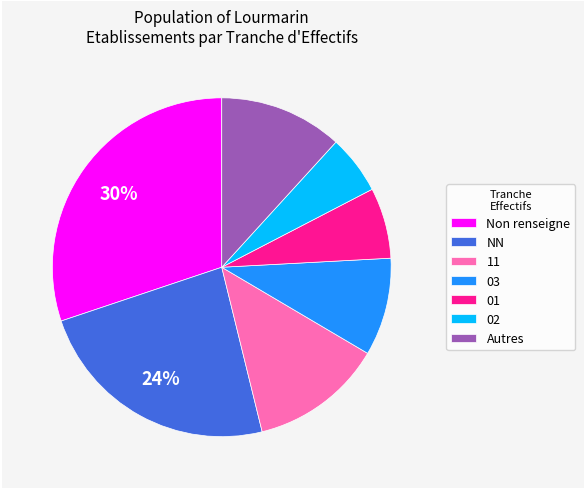

Do 01 and 02 together represent more than half of the pie?

No